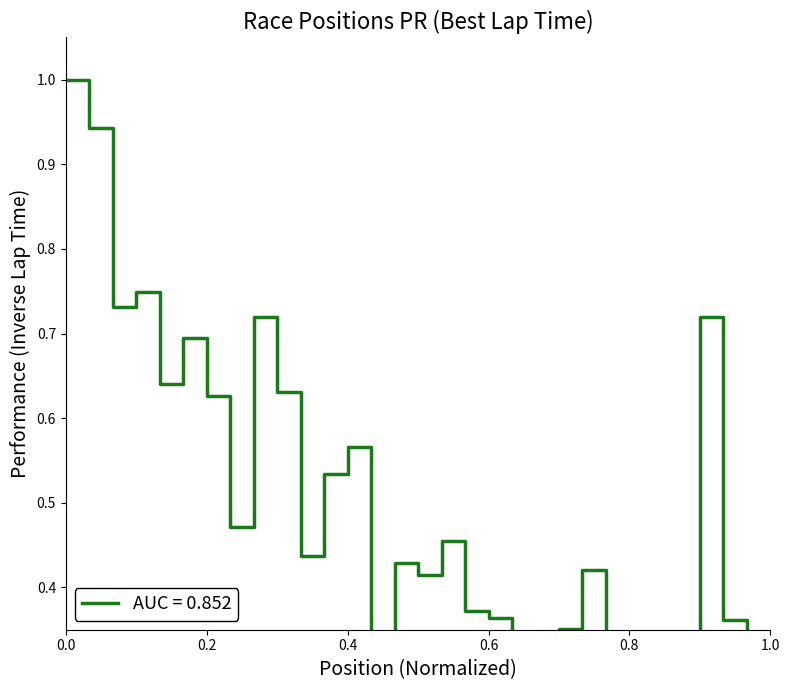

Reading left to right, transcribe all the data shown in this chart.

1.0	0.9	0.7	0.7	0.6	0.7	0.6	0.5	0.7	0.6	0.4	0.5	0.6	0.3	0.4	0.4	0.5	0.4	0.4	0.3	0.3	0.4	0.4	0.2	0.1	0.3	0.3	0.7	0.4	0.0	0.2